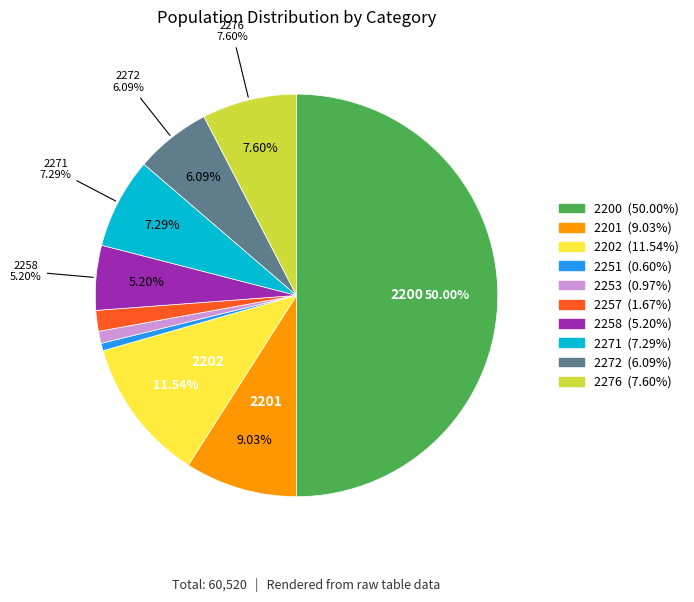

To the nearest percent, what portion does 2200 represent?

50%